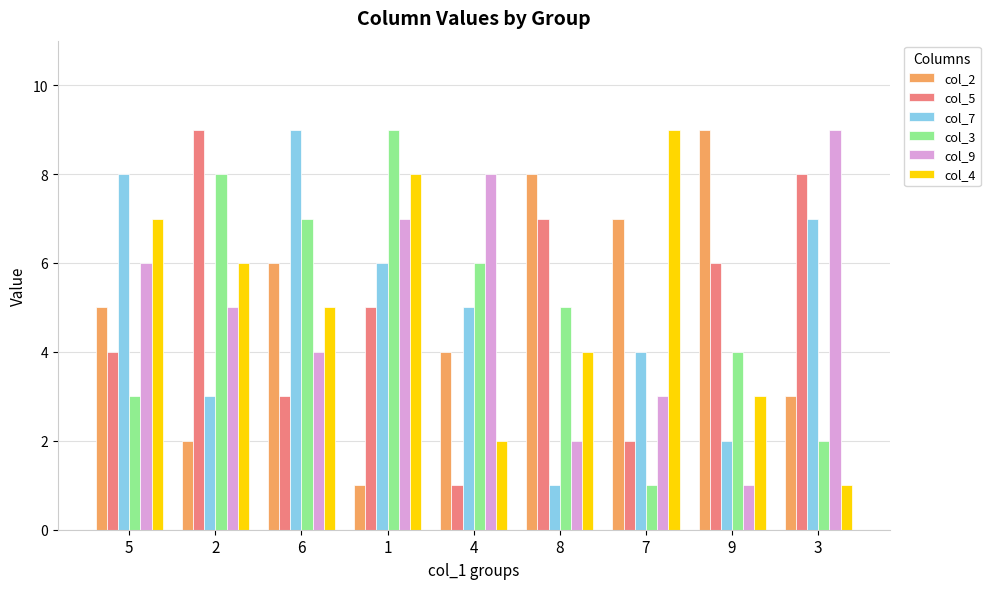

How many distinct data groups are displayed?

6